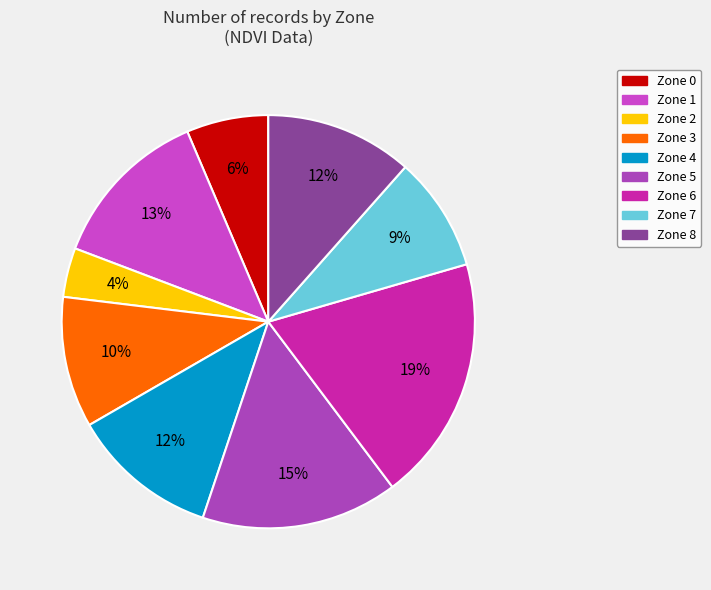

The Zone 3 slice represents 20% of the pie. True or false?

False